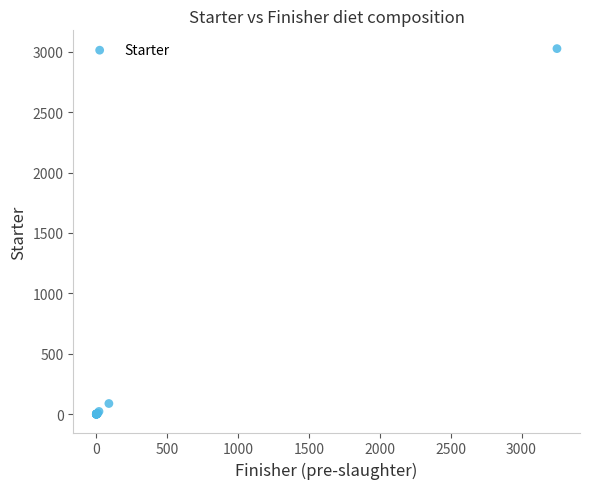

What Y value in the scatter plot is closest to 1512?

88.8